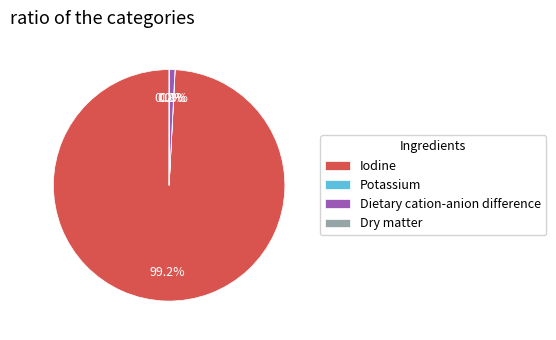

What is the ratio of the value at Iodine to the value at Dietary cation-anion difference?

125.9